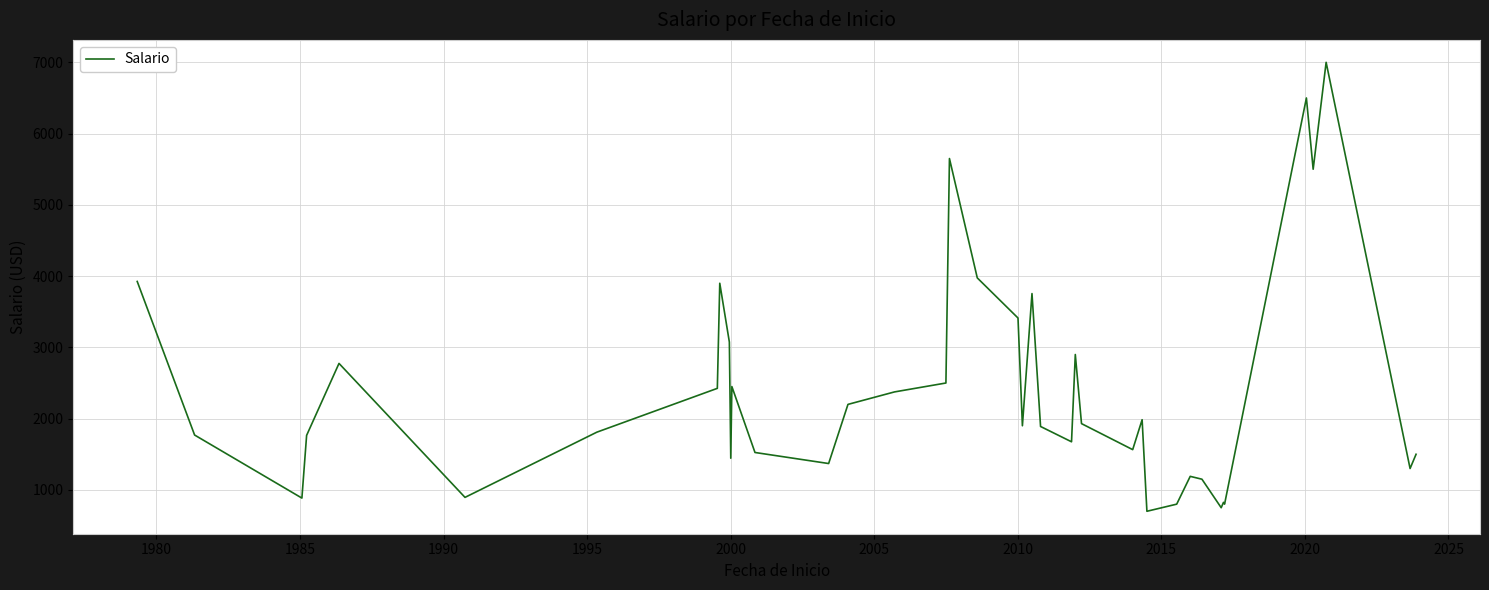

What is the maximum value shown in the chart?

7000